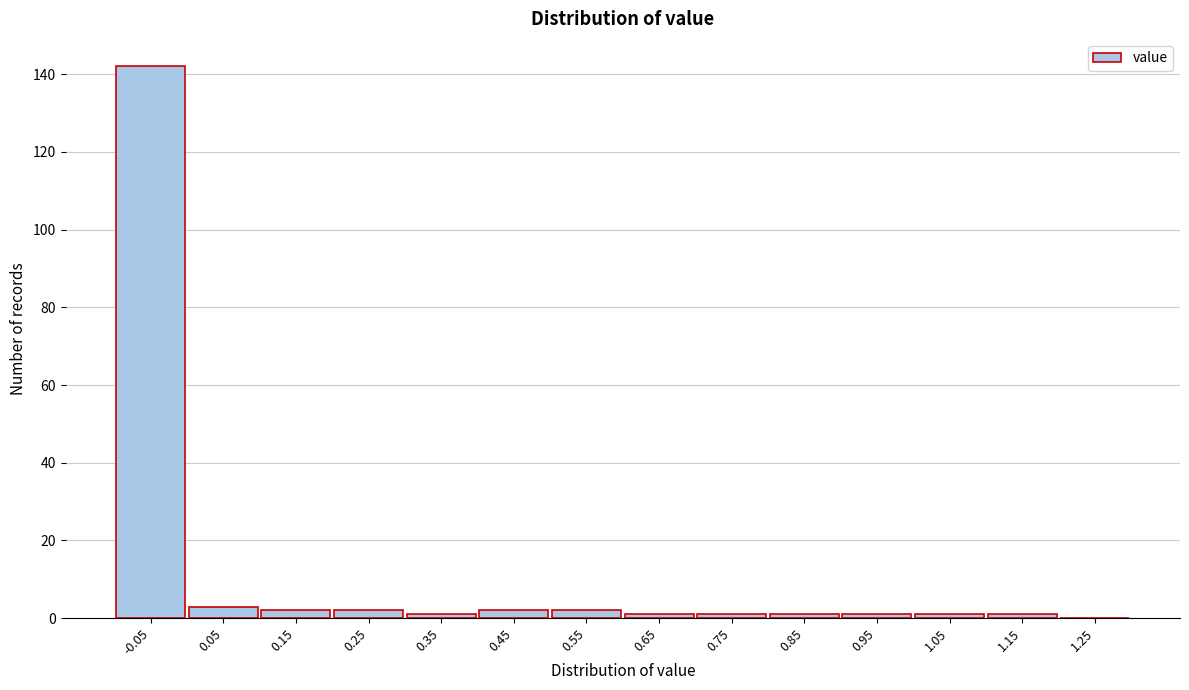

Reading left to right, list all the values displayed in this chart.

-0.05=142	0.05=3	0.15=2	0.25=2	0.35=1	0.45=2	0.55=2	0.65=1	0.75=1	0.85=1	0.95=1	1.05=1	1.15=1	1.25=0